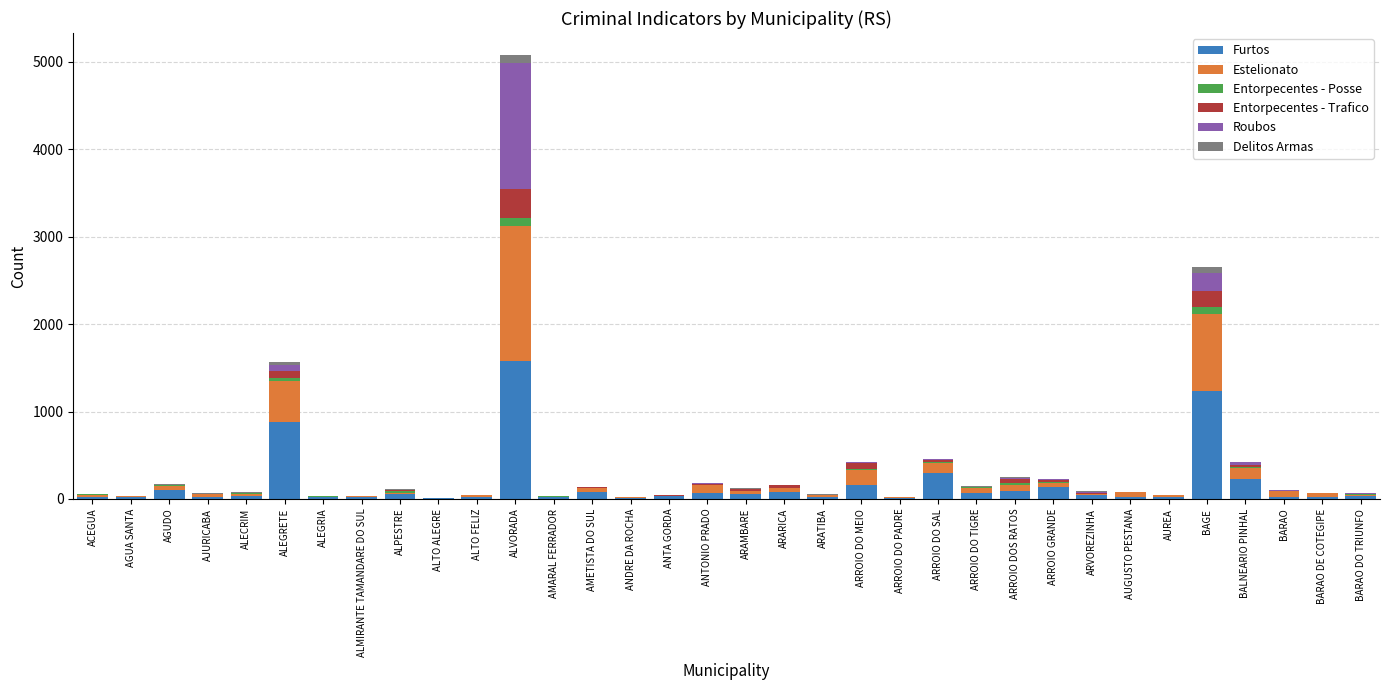

Which category has the highest value in the Furtos series?

ALVORADA